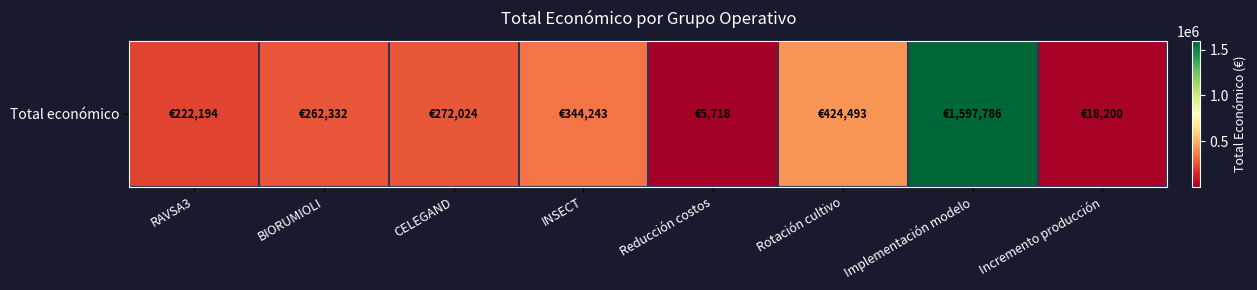

Which label corresponds to the largest value in the chart?

Implementación modelo